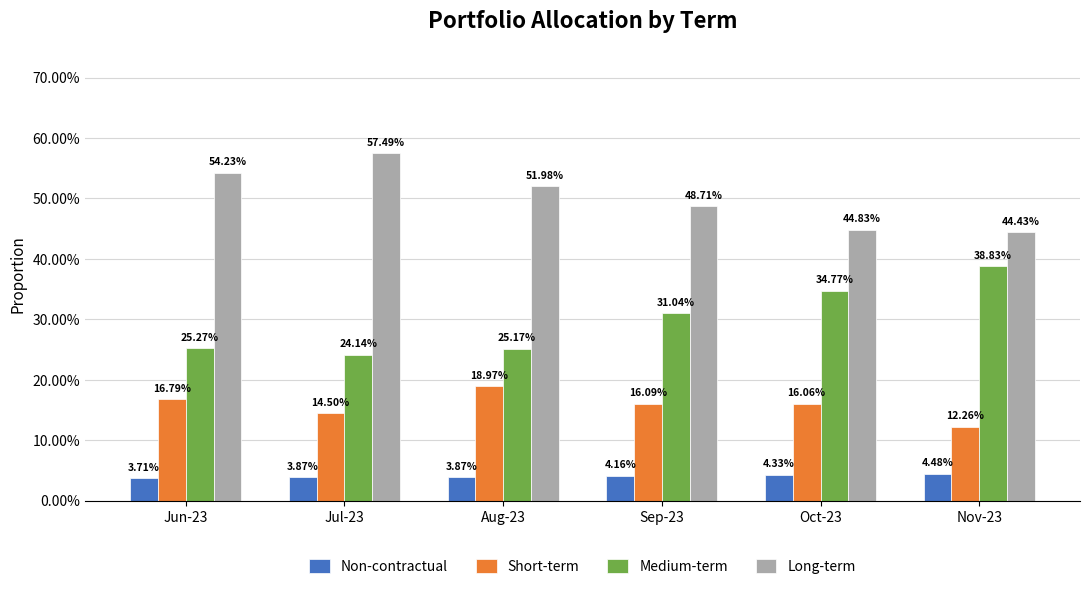

List the series in order of their peak value, lowest first.

Non-contractual, Short-term, Medium-term, Long-term